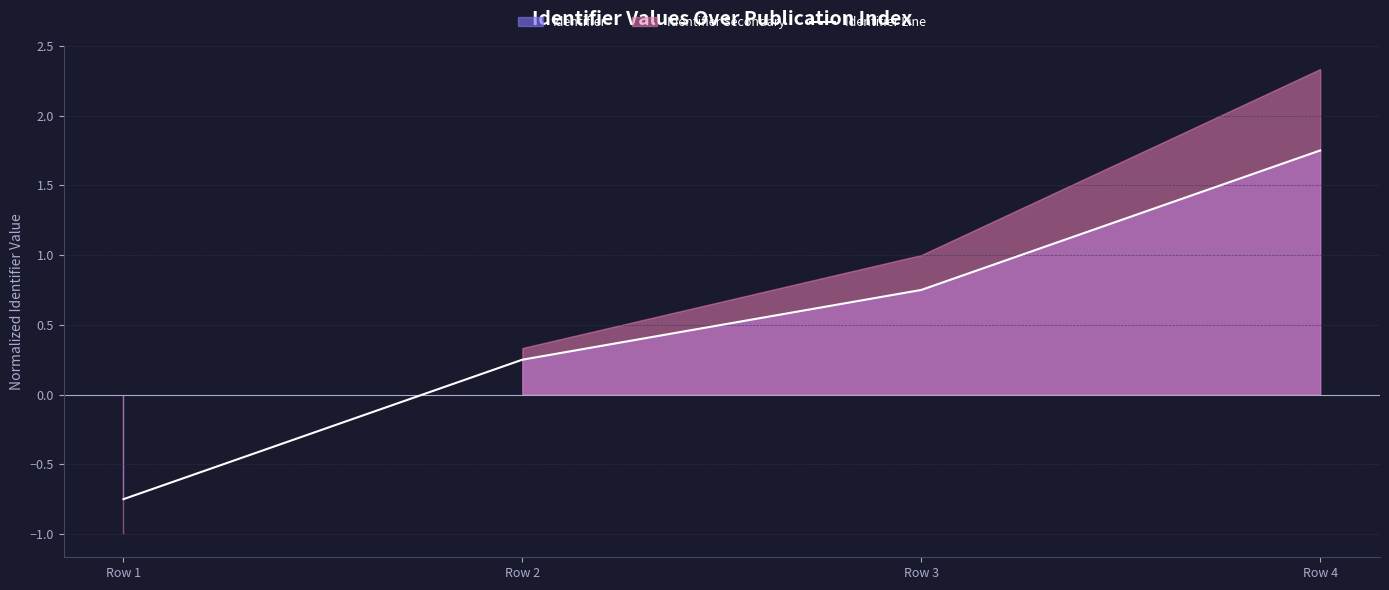

Reading right to left, extract all data points from this chart.

1.8	0.8	0.2	-0.8